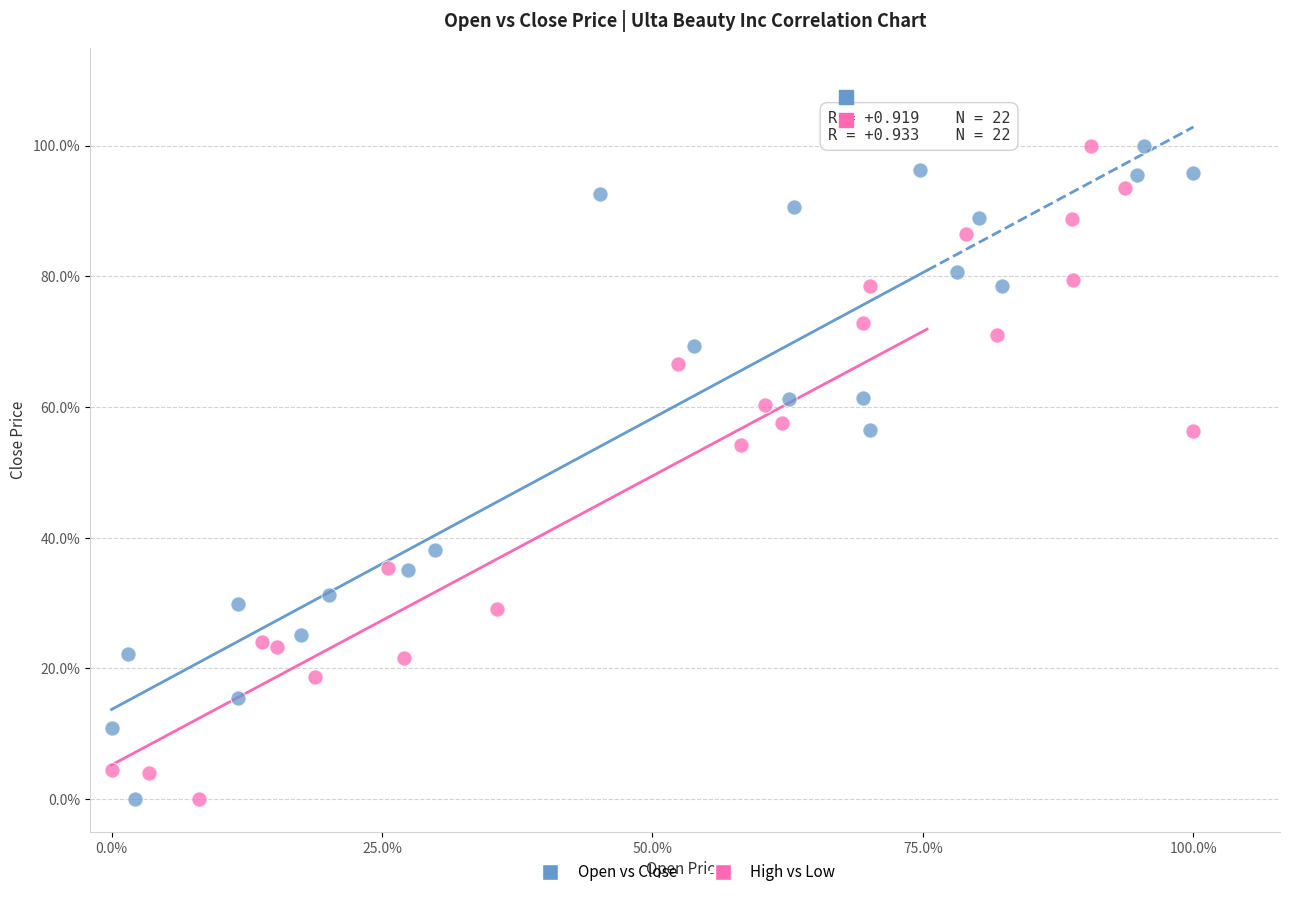

What are all the series names shown in the legend?

Open vs Close, High vs Low